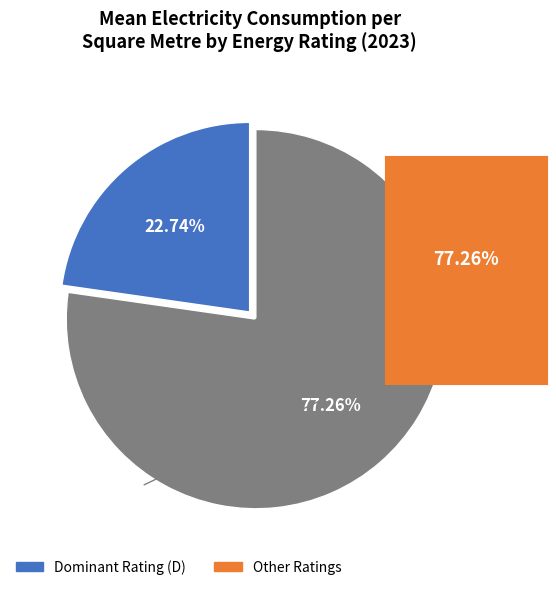

How many segments does this pie chart have?

2